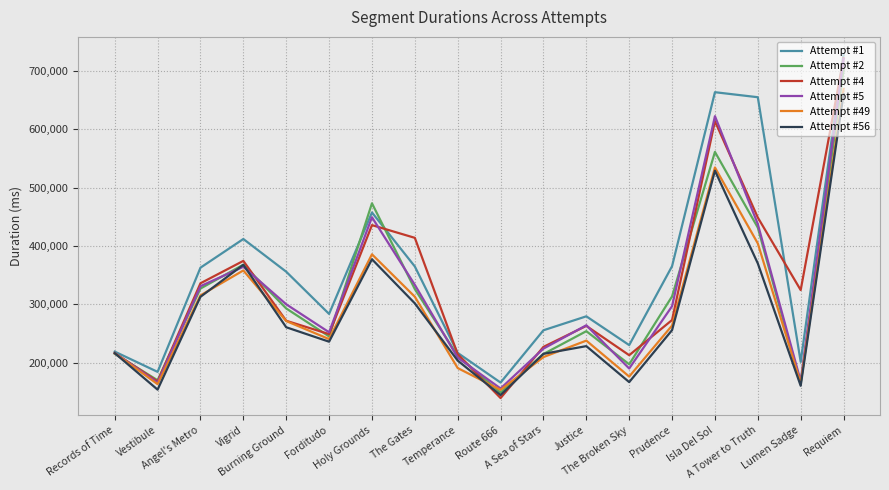

What is the difference between the maximum and minimum values in the Attempt #49 series?

515219